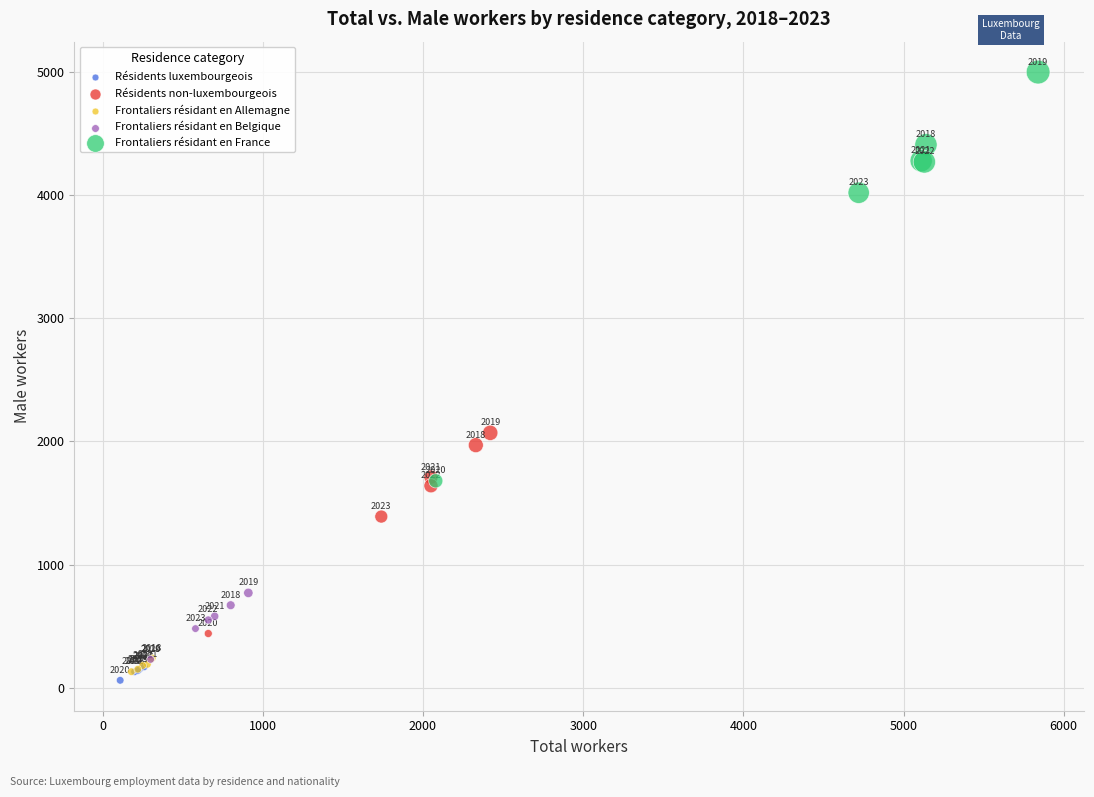

Which series has the widest spread of Y values?

Frontaliers résidant en France